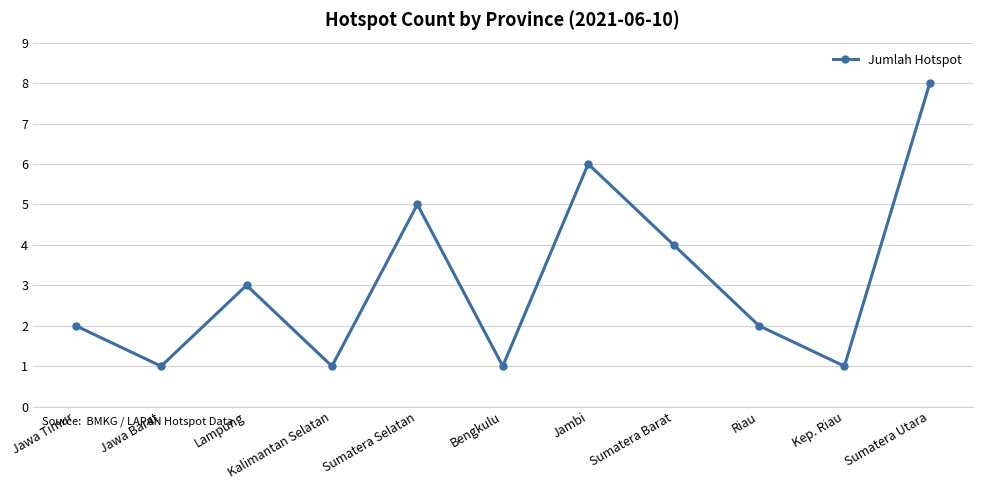

The value at Bengkulu is 1. True or false?

True